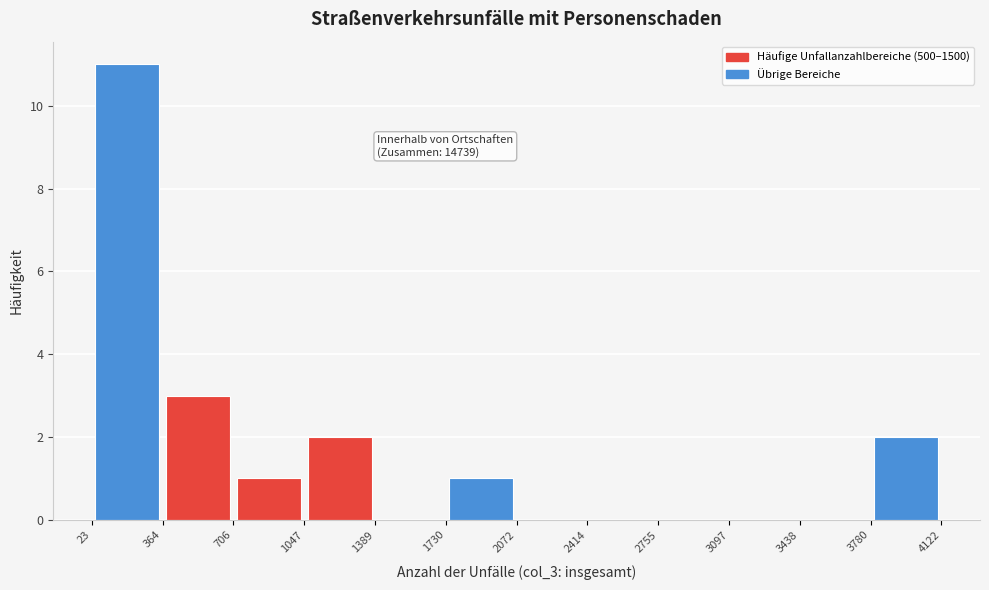

Which range on the x-axis has the tallest bar?

23 to 364